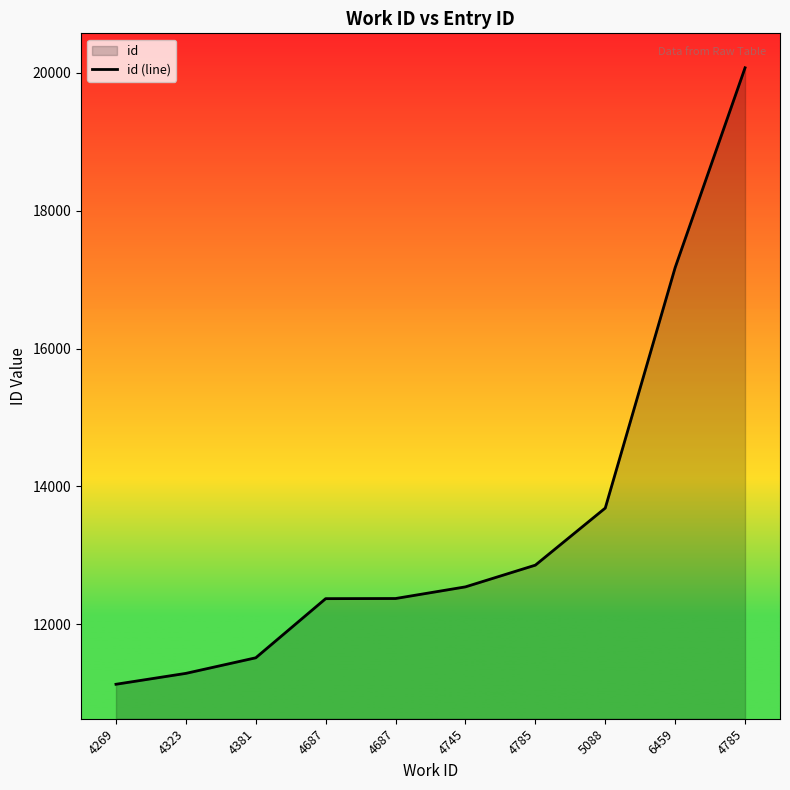

Reading right to left, extract all data points from this chart.

20074	17176	13687	12859	12544	12375	12373	11515	11289	11131